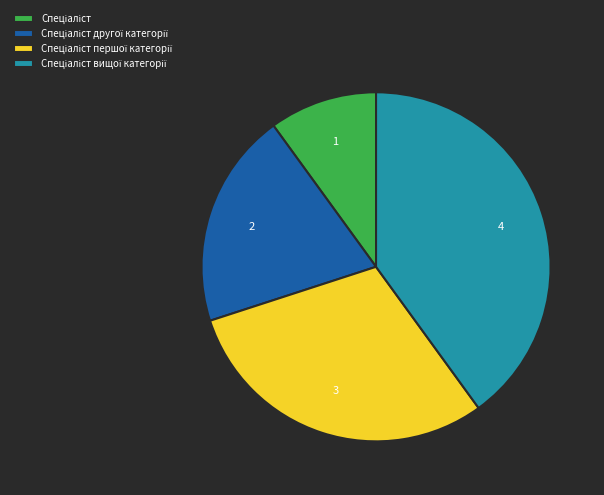

Does any single category account for the majority?

No